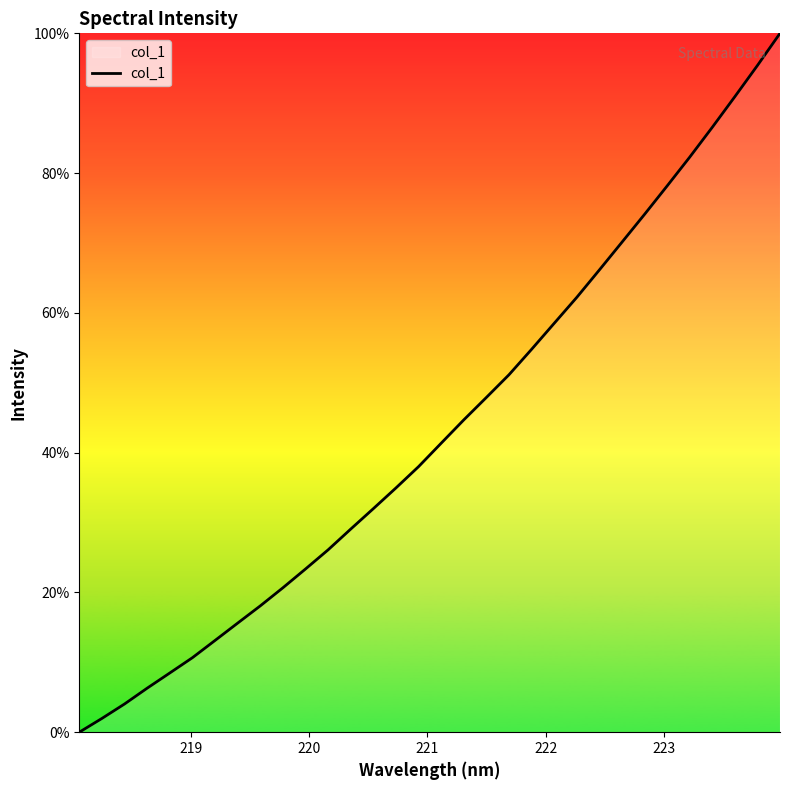

What is the difference between the maximum and minimum values?

100.0